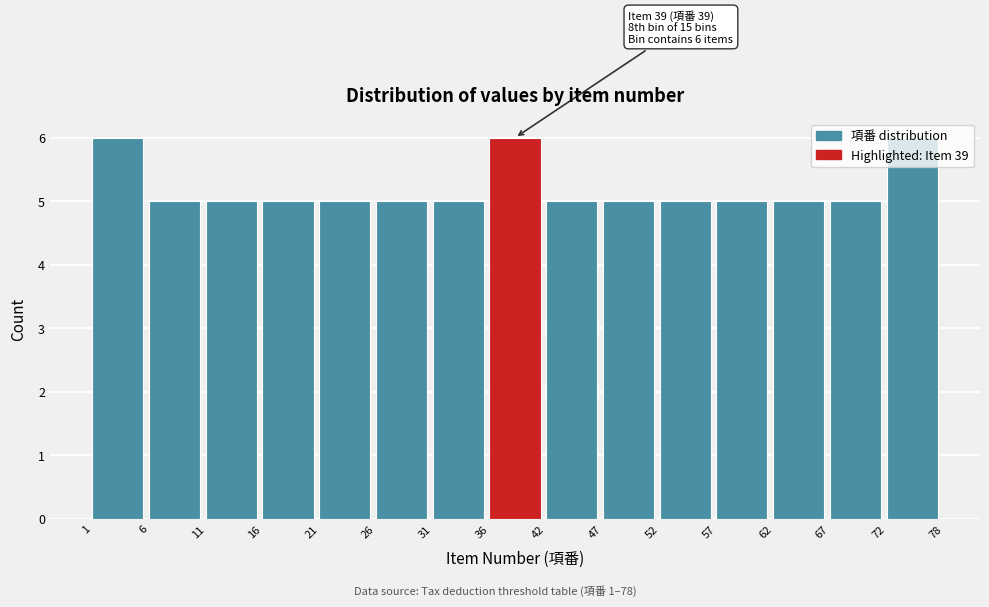

What is the sum of all values?

78